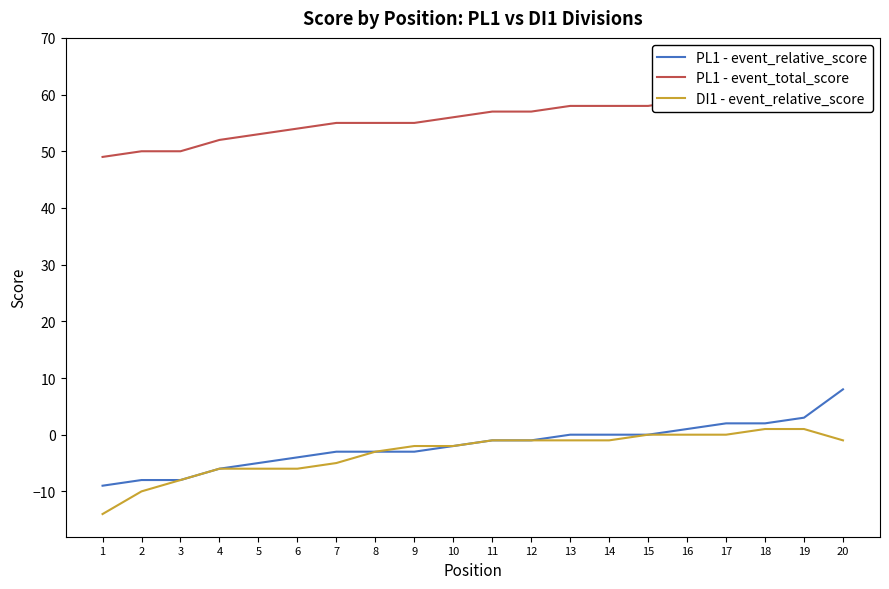

True or false: DI1 - event_relative_score and PL1 - event_total_score cross at least once.

False